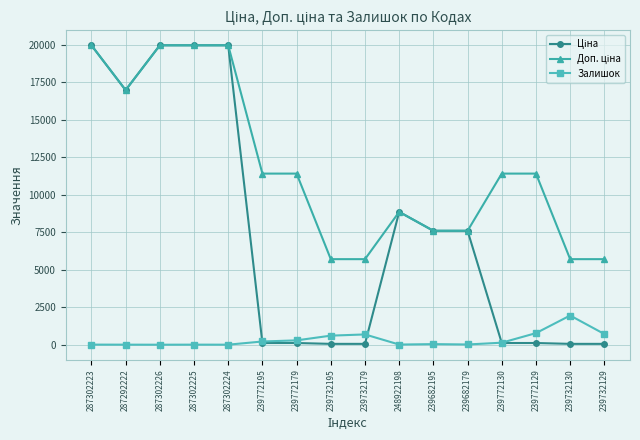

Is it true that Залишок equals 215.0 at 239772195?

True